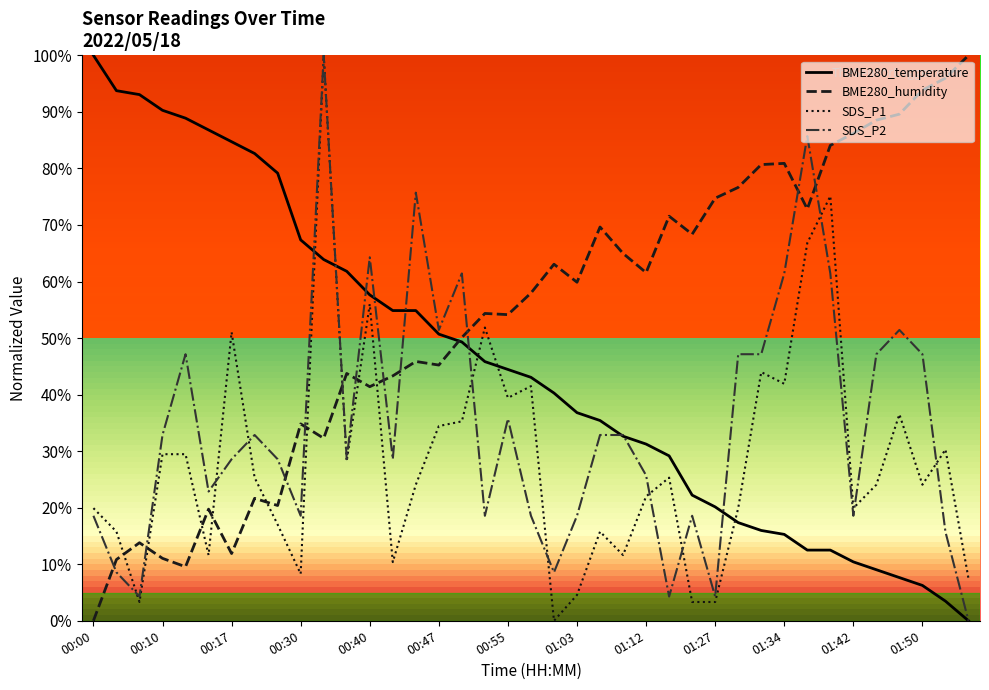

What are all the series names shown in the legend?

BME280_temperature, BME280_humidity, SDS_P1, SDS_P2